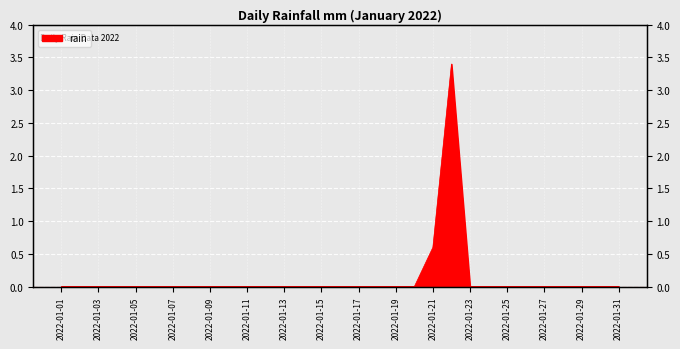

What is the maximum value shown in the chart?

3.4